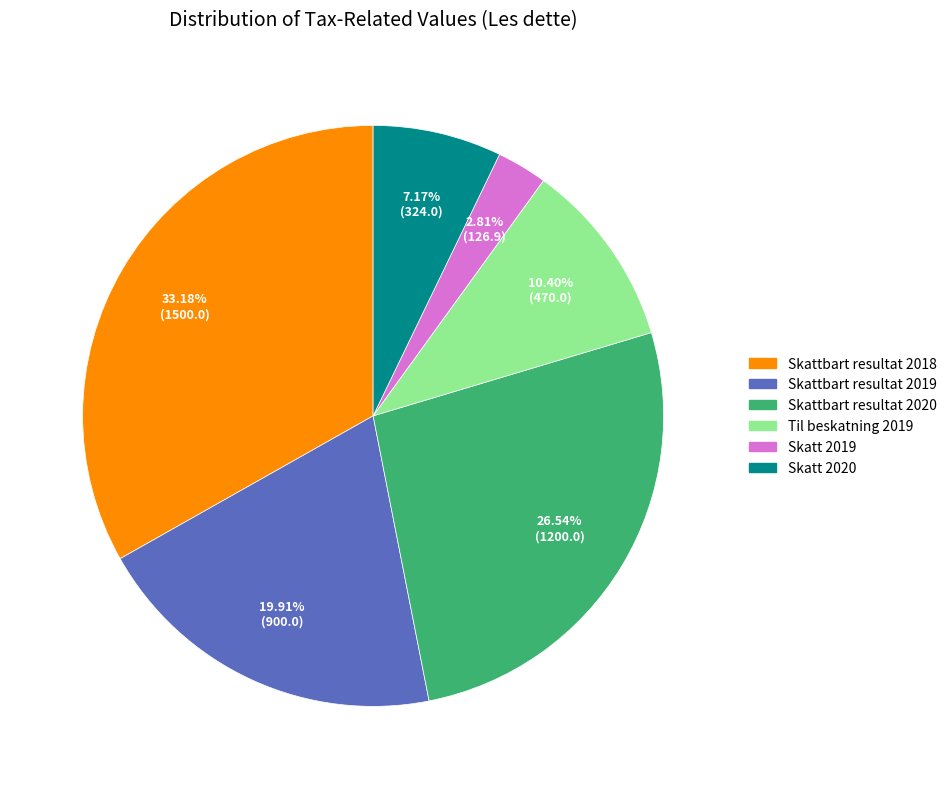

Is it true that Skattbart resultat 2019 is 20% of the pie?

True